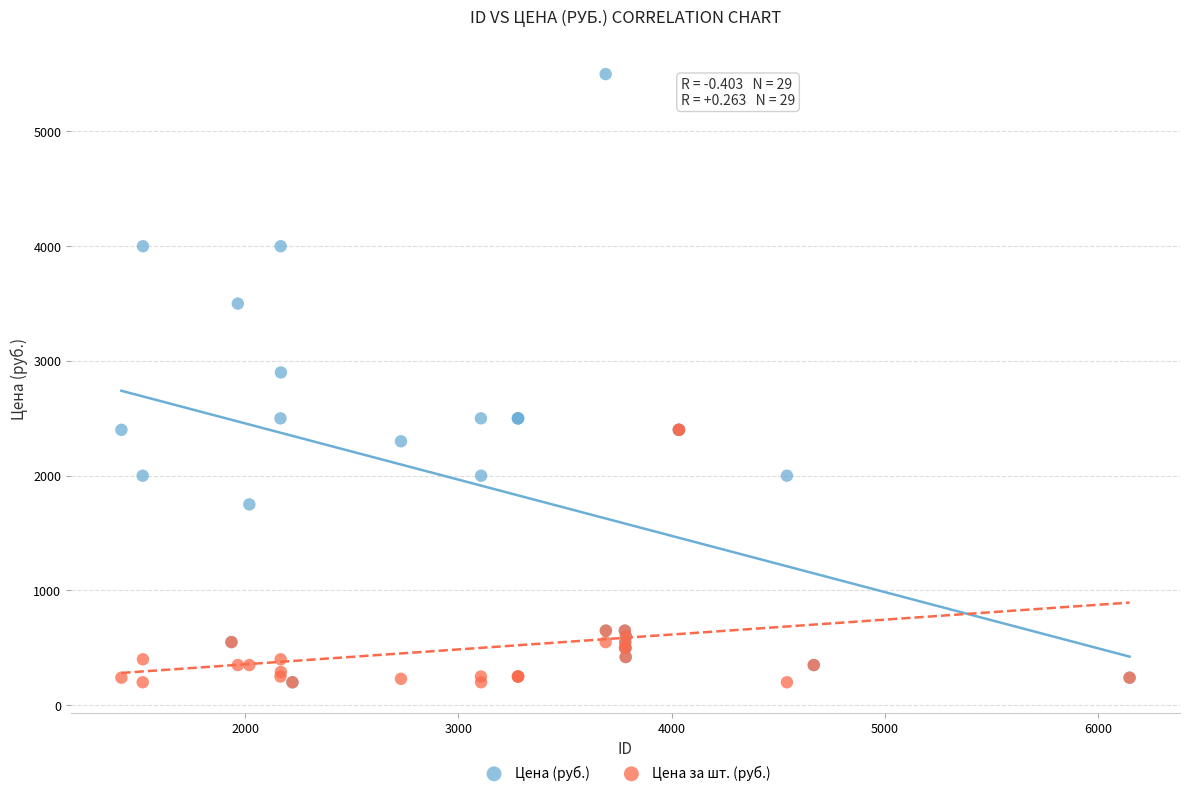

In the Цена за шт. (руб.) series, what Y value is closest to 1300?

650